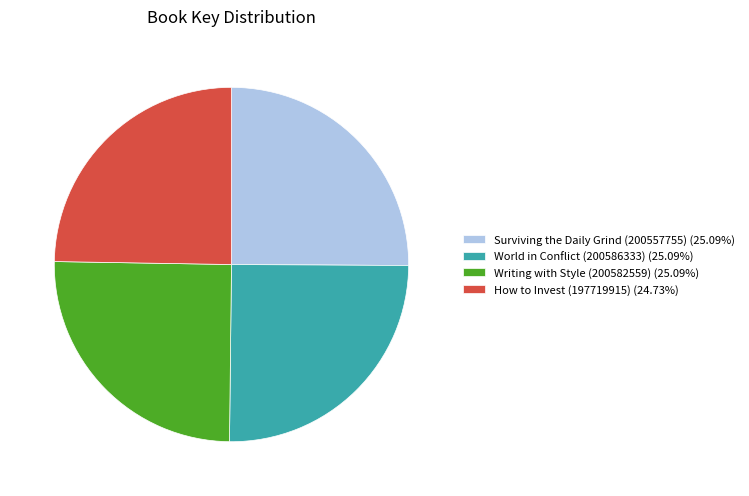

True or false: How to Invest (197719915) accounts for 12% of the total.

False